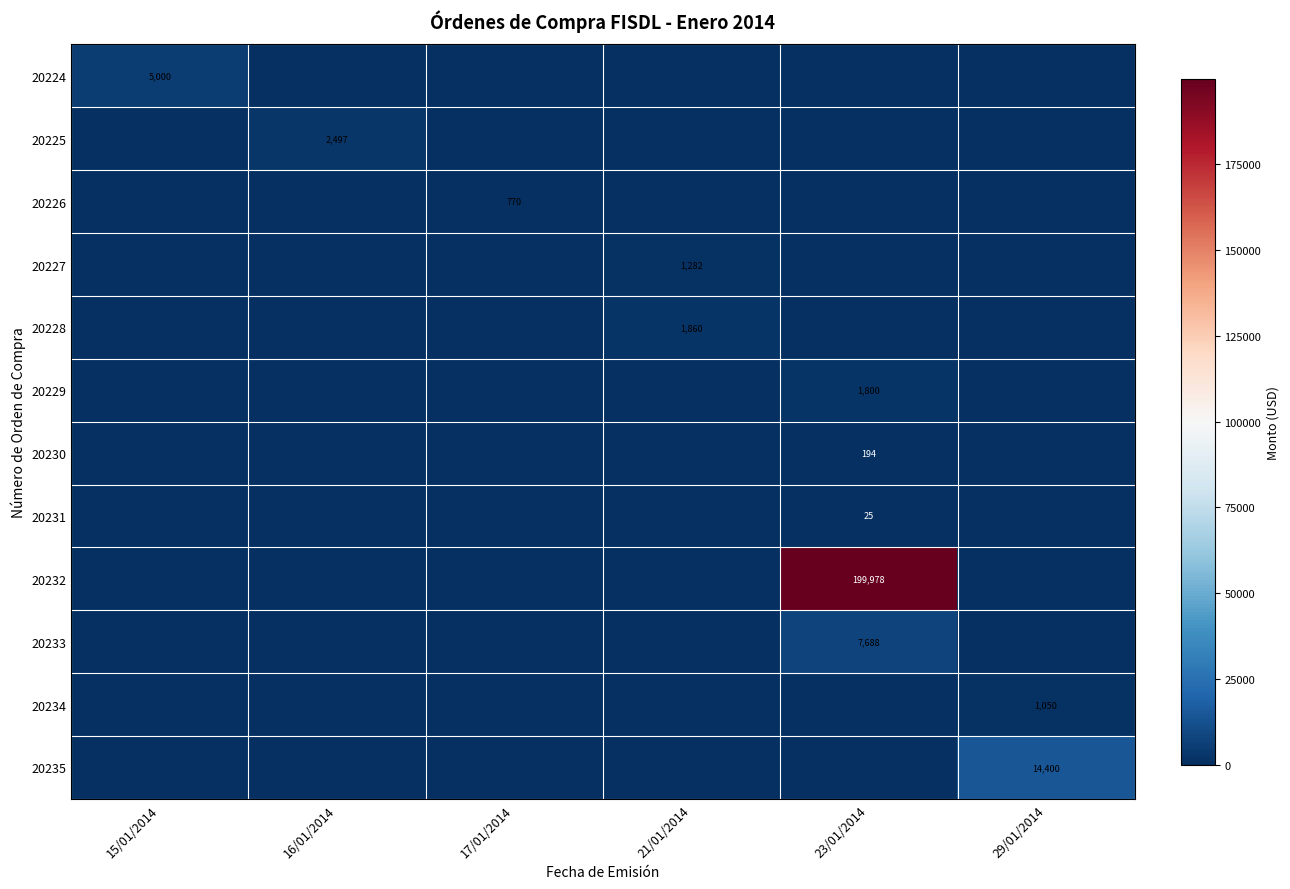

How many data points does each series have?

6